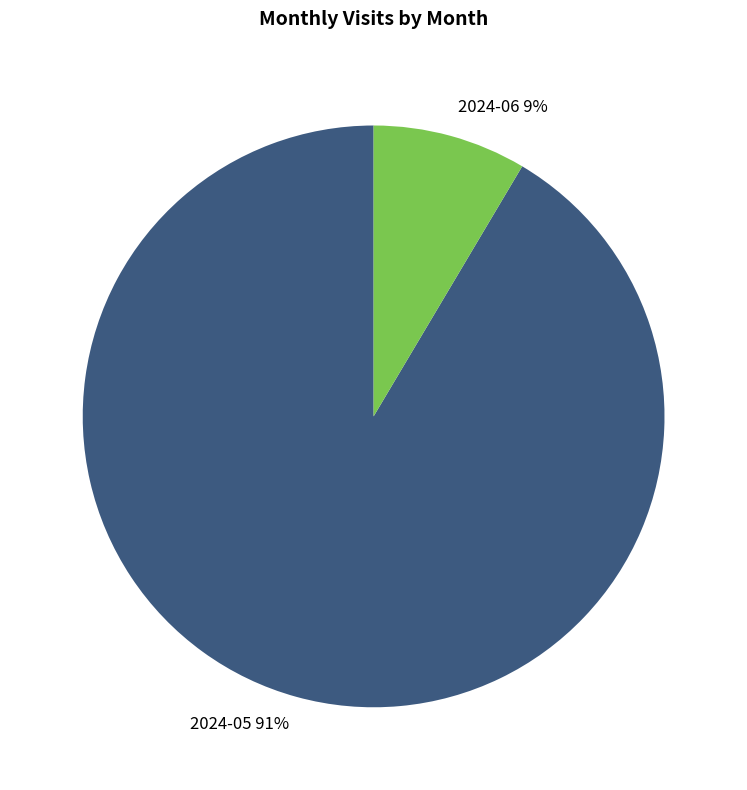

How many slices are in this pie chart?

2